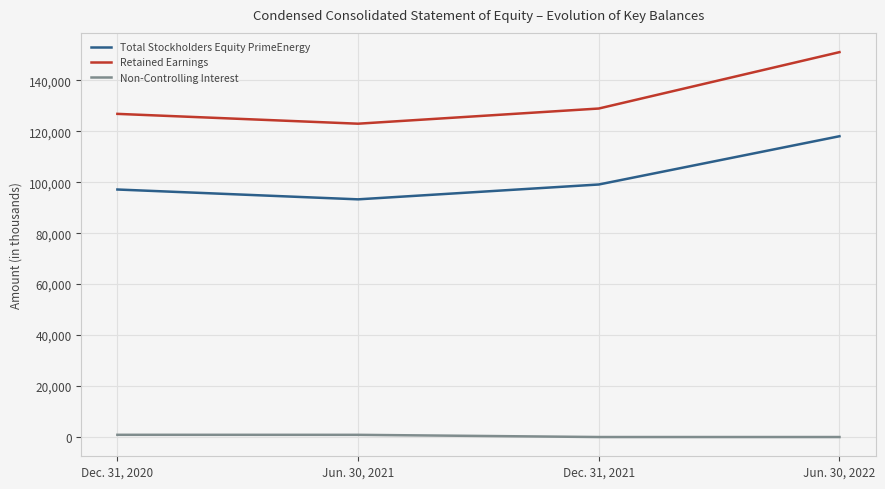

Which series has the largest total across all categories?

Retained Earnings